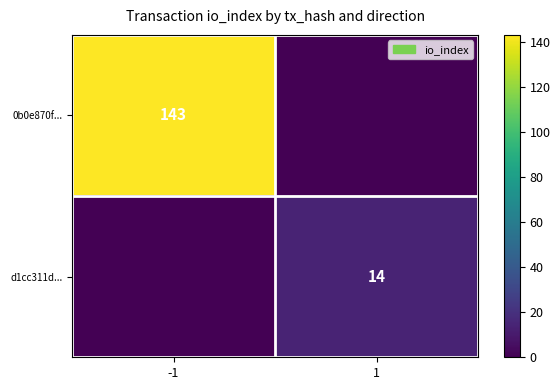

Is the value of d1cc311d... at 1 greater than the value of 0b0e870f... at -1?

No